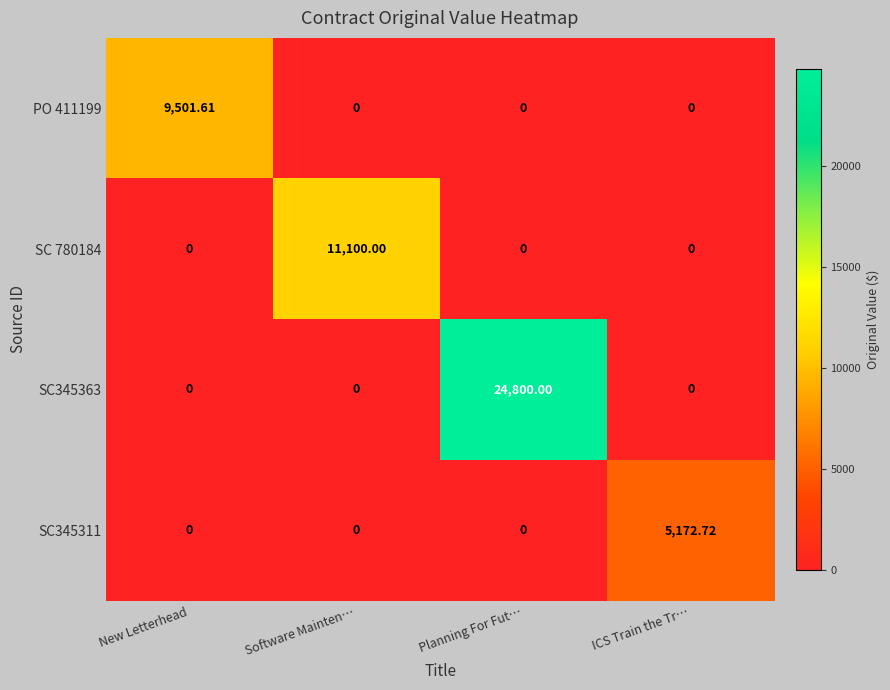

What is the total value across all series at New Letterhead?

9501.6